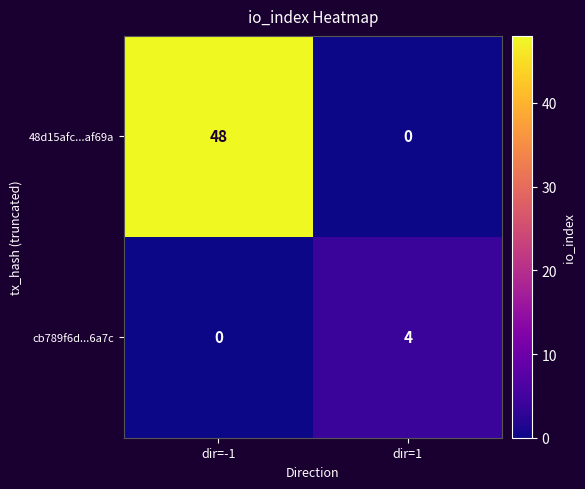

Which series changed the most between dir=-1 and dir=1?

48d15afc...af69a